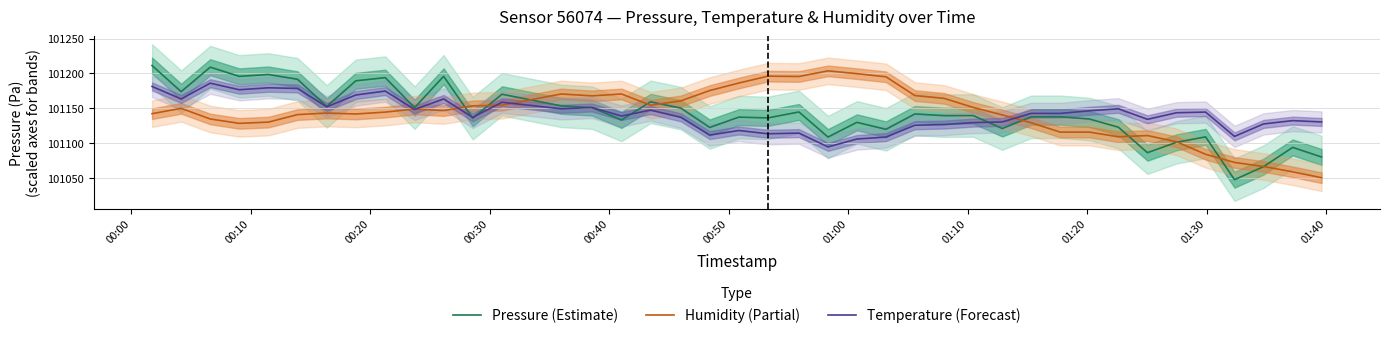

What is the minimum value for Temperature (Forecast)?

101094.7